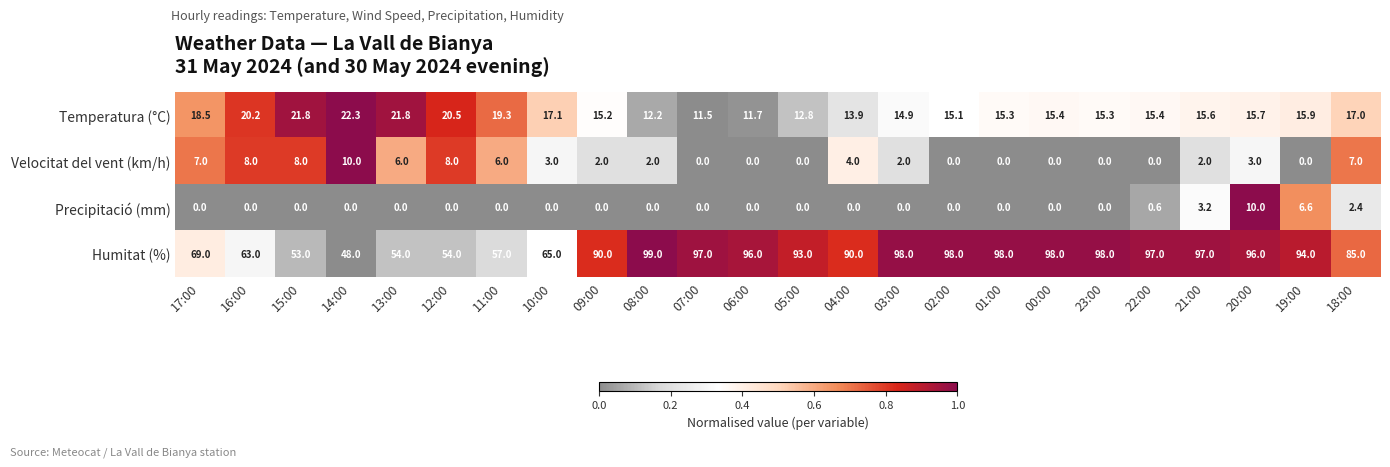

What is the sum of the Velocitat del vent (km/h) values at 17:00 and 16:00?

15.0